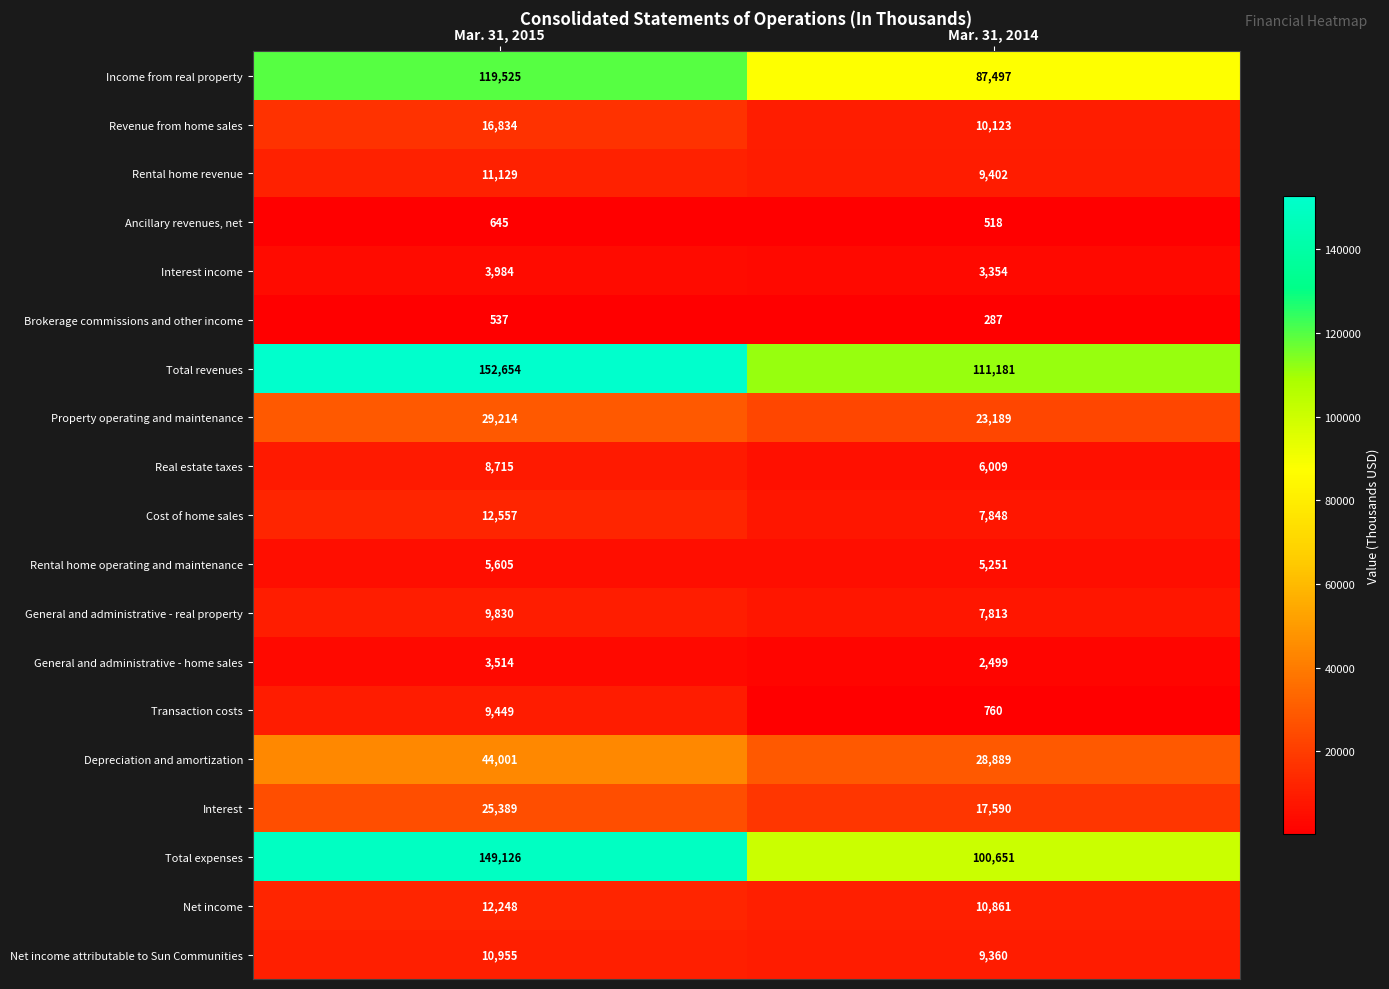

How many data points does each series have?

2